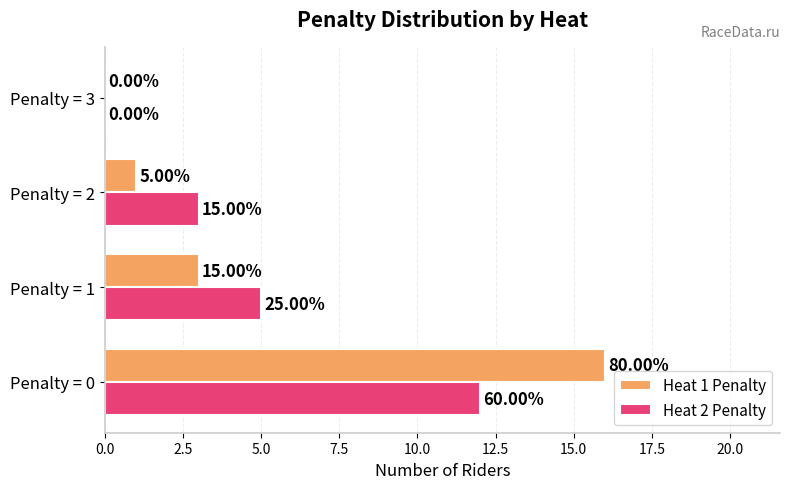

What are all the series names shown in the legend?

Heat 1 Penalty, Heat 2 Penalty